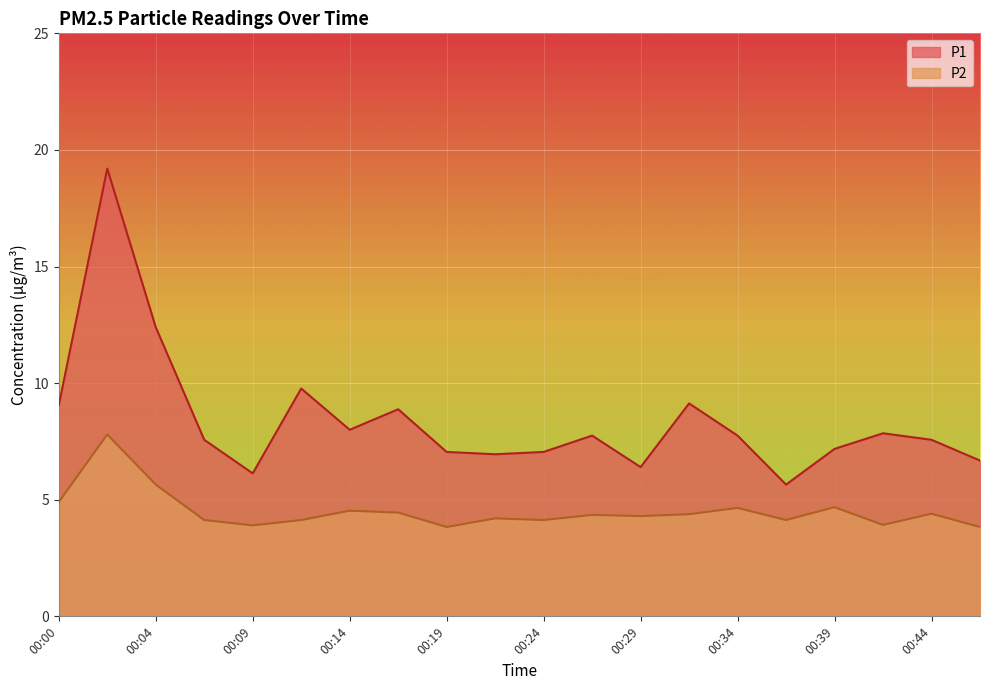

Which series has the largest total across all categories?

P1